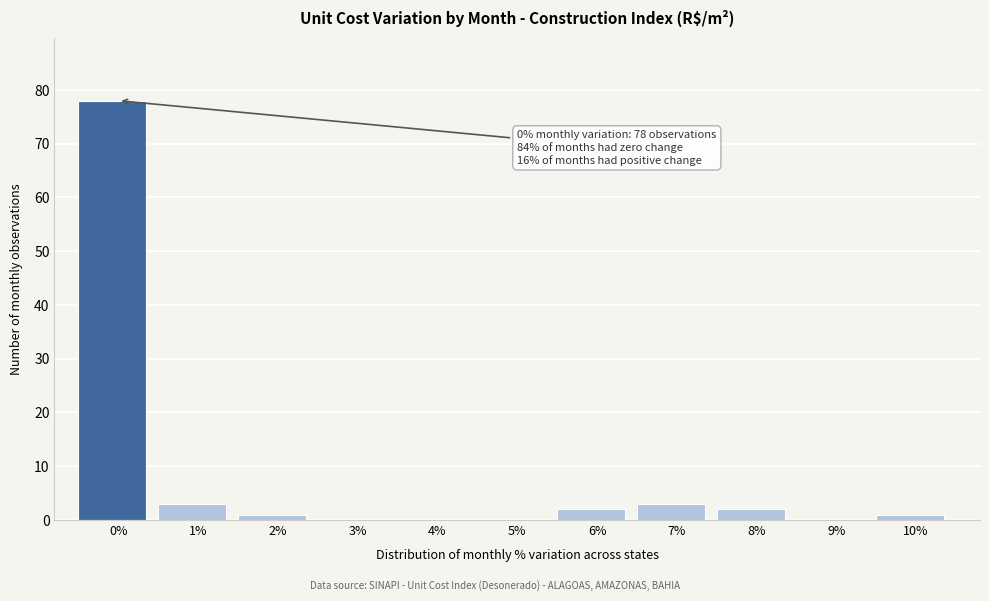

Reading left to right, what are all the values shown in this chart?

0%=78	1%=3	2%=1	3%=0	4%=0	5%=0	6%=2	7%=3	8%=2	9%=0	10%=1